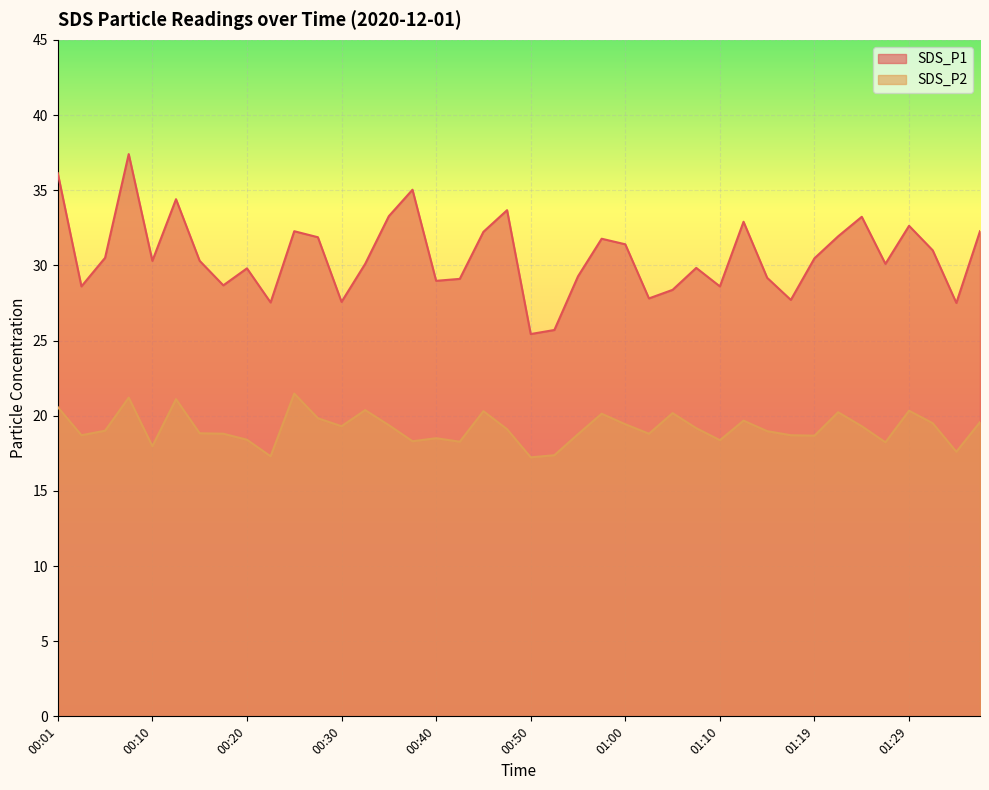

What are all the series names shown in the legend?

SDS_P1, SDS_P2